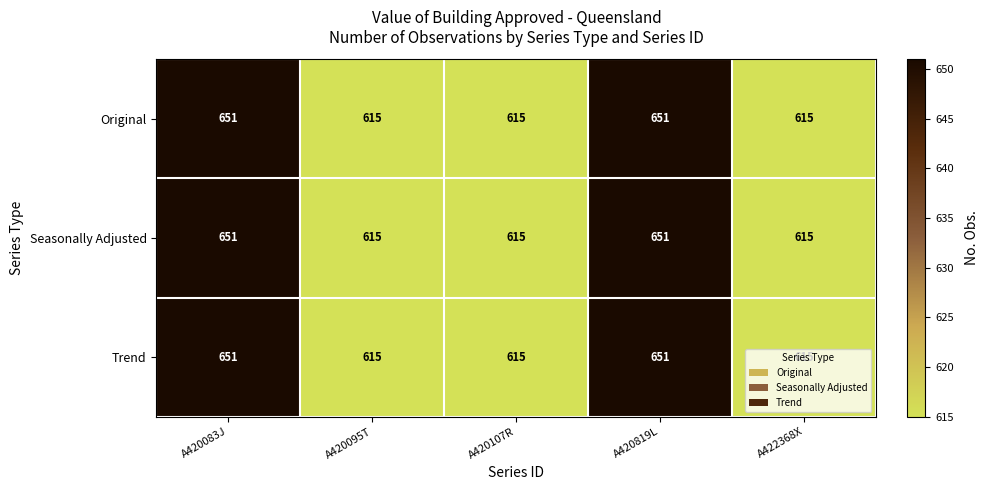

What is the smallest value displayed?

615